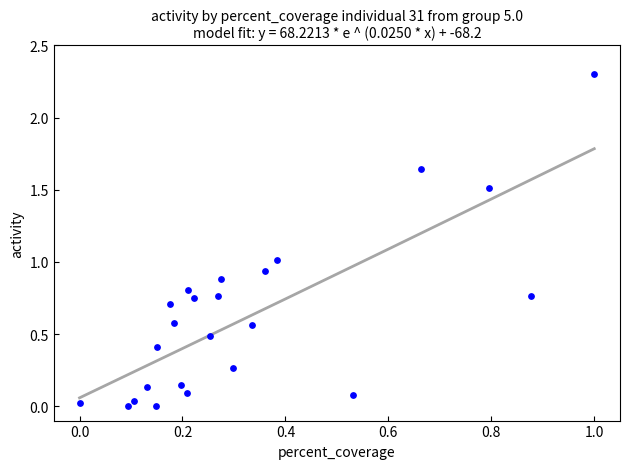

What is the range of Y values (max minus min)?

2.3